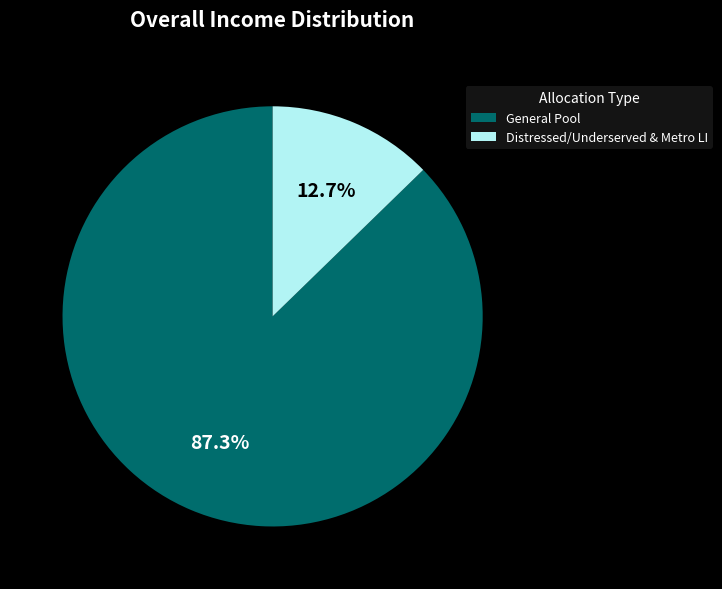

Is there a majority slice in this chart?

Yes